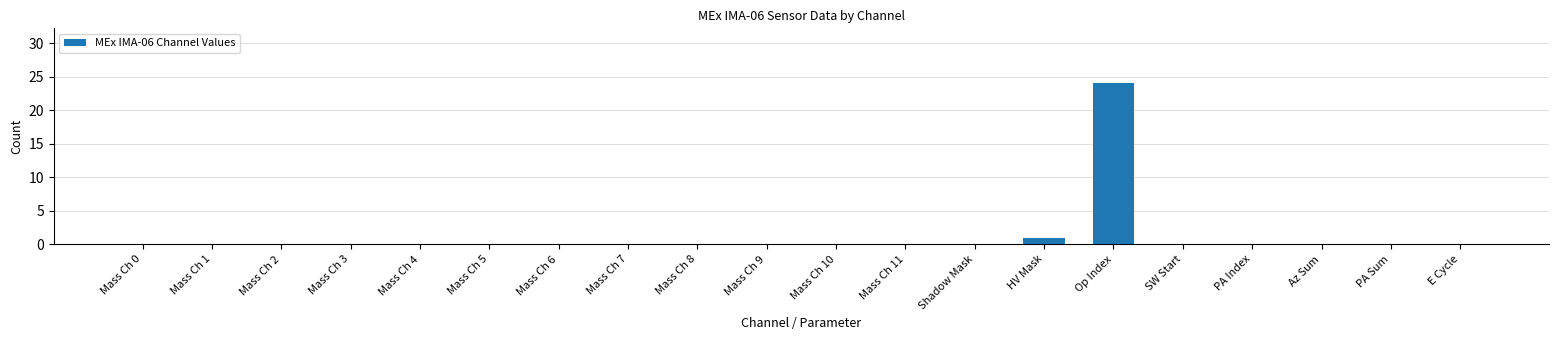

Reading left to right, what are all the values shown in this chart?

0	0	0	0	0	0	0	0	0	0	0	0	0	1	24	0	0	0	0	0